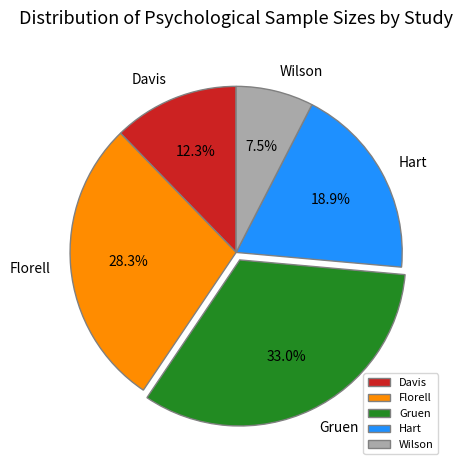

Count the number of slices in the pie.

5